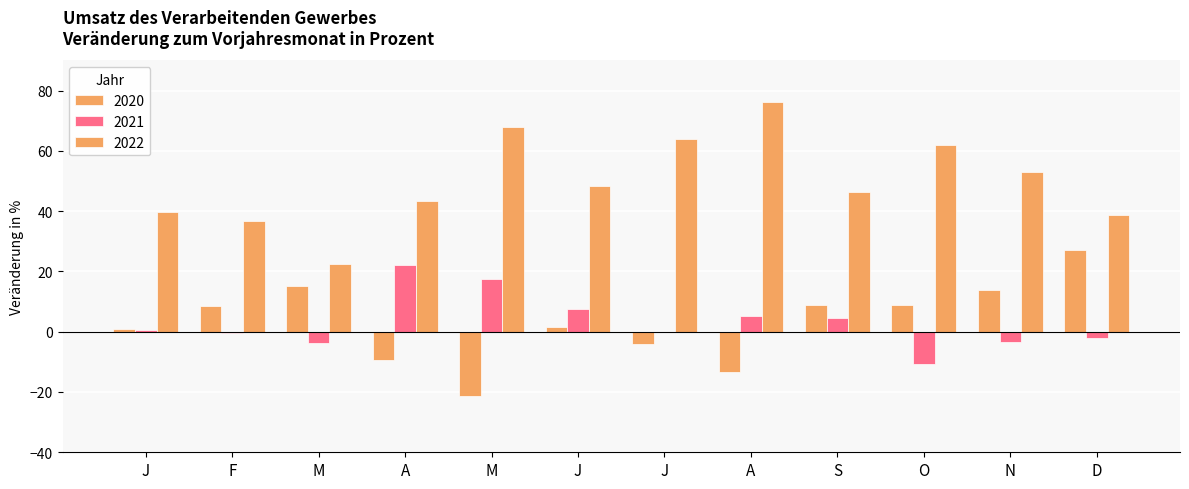

What is the sum of the 2020 values at J and S?

9.6